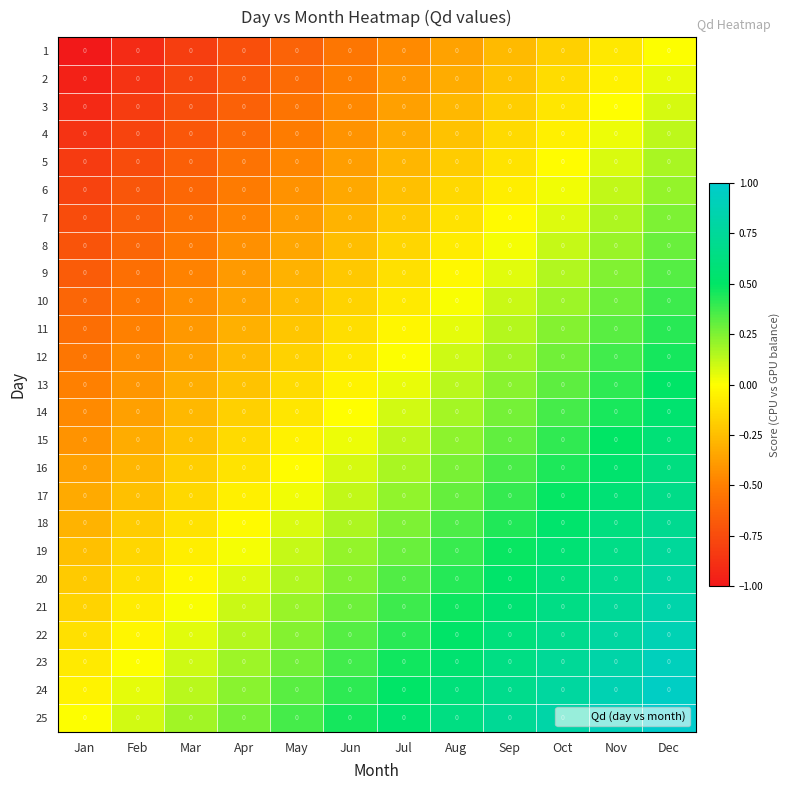

What is the approximate value of 5 at Aug?

-0.2